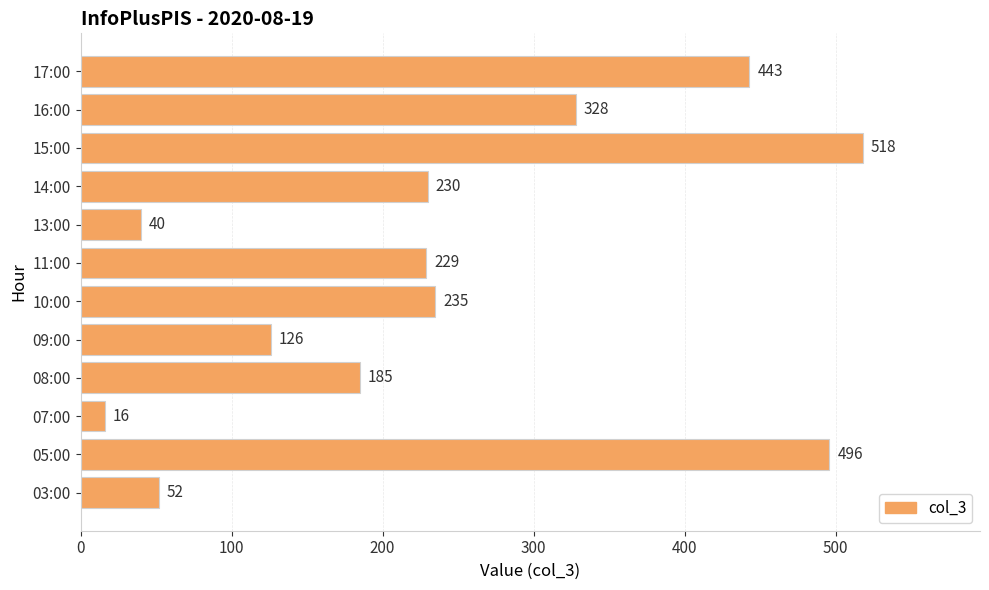

How many values are between 126 and 443?

7